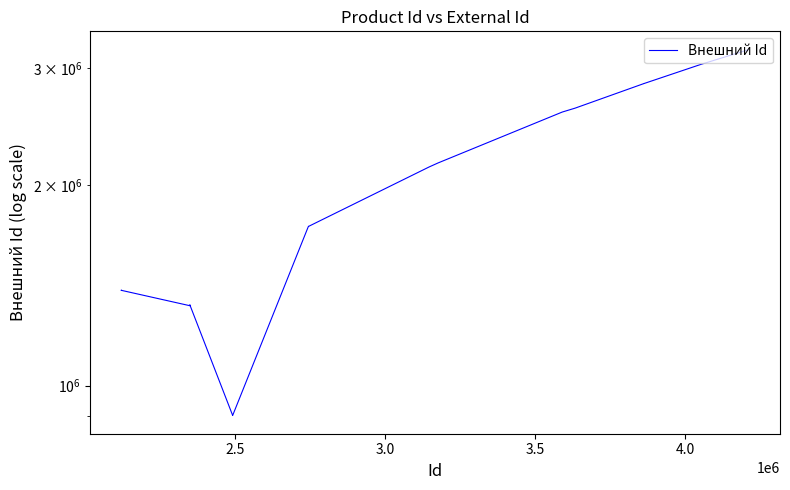

How many interior local peaks (higher than both neighbors) does the data have?

5